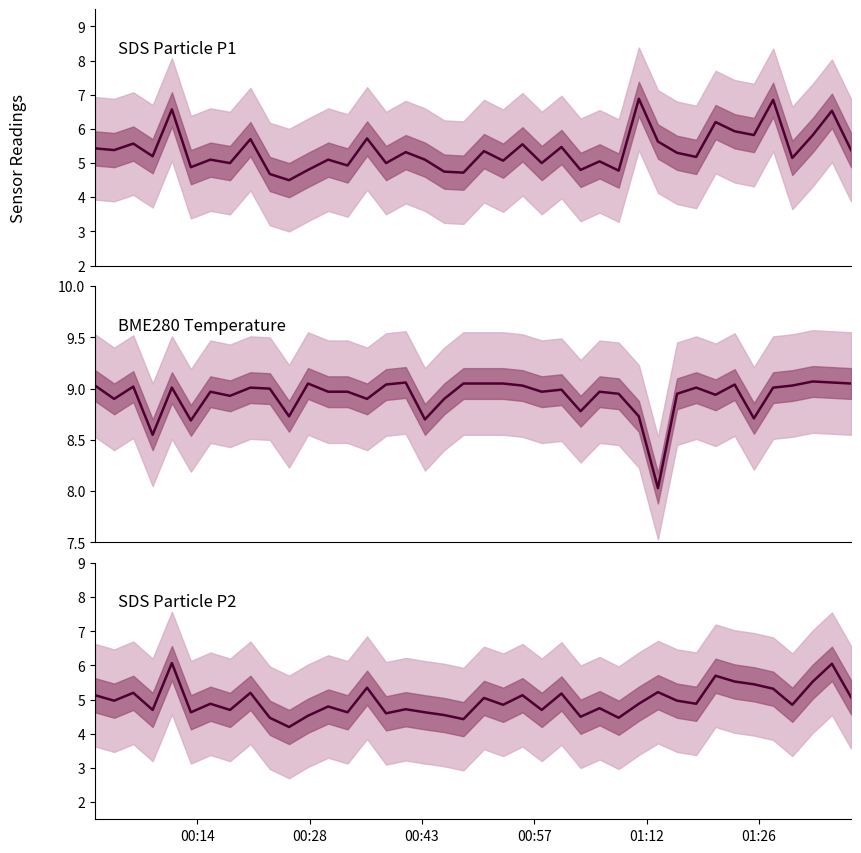

What is the lowest value of the SDS_P1 series?

4.5